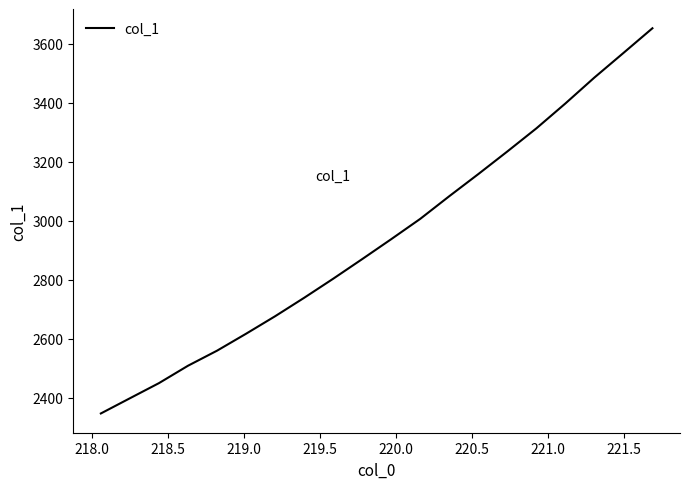

What is the minimum value shown in the chart?

2347.1